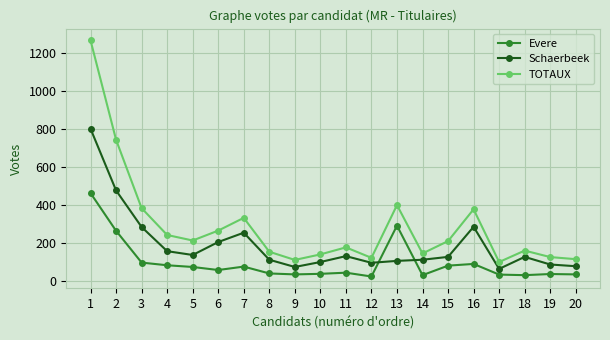

At which category is the sum across all series the highest?

1